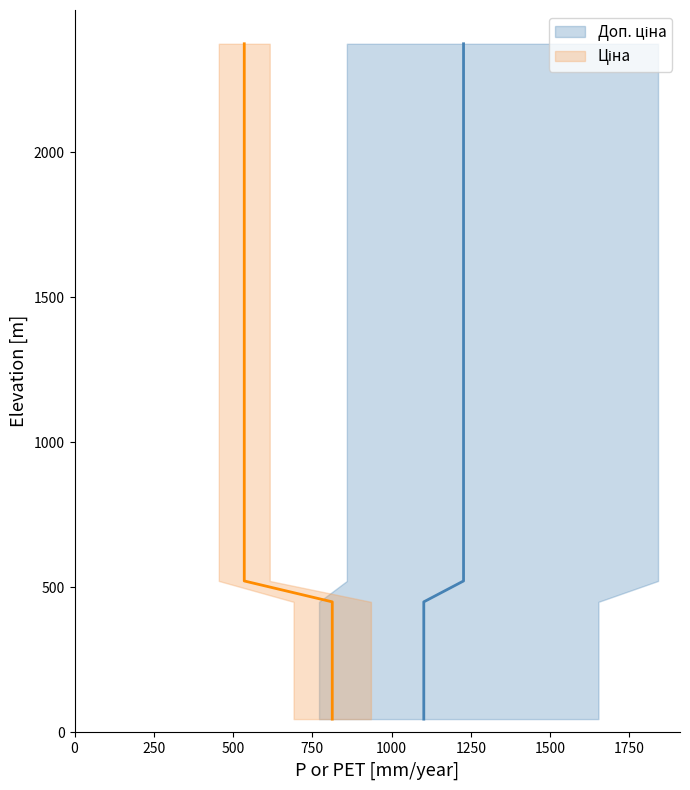

How many values in the Ціна series are below 1029?

9